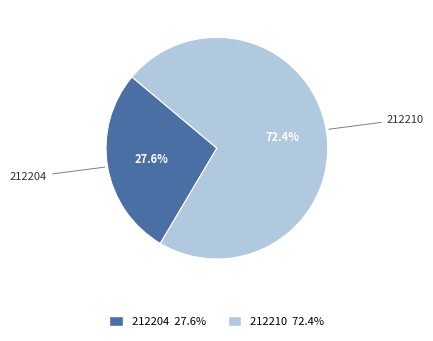

What percentage is NOT represented by 212210?

27.6%